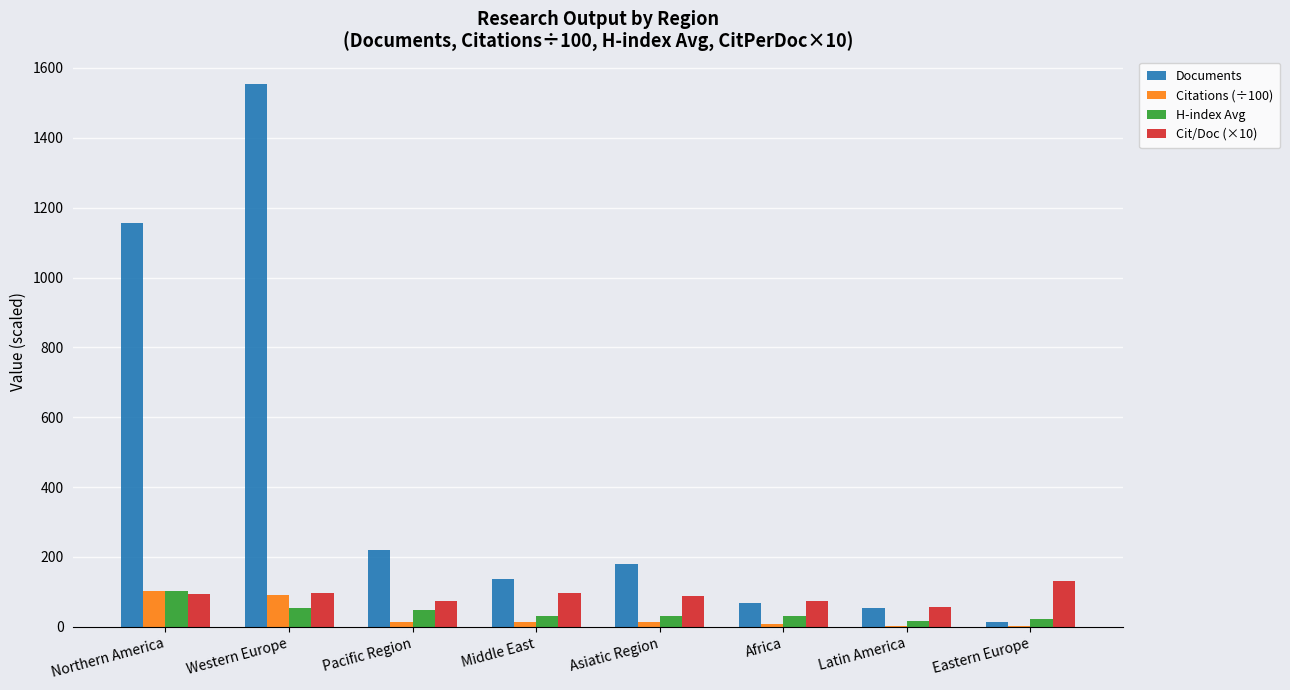

At which category is the sum across all series the highest?

Western Europe